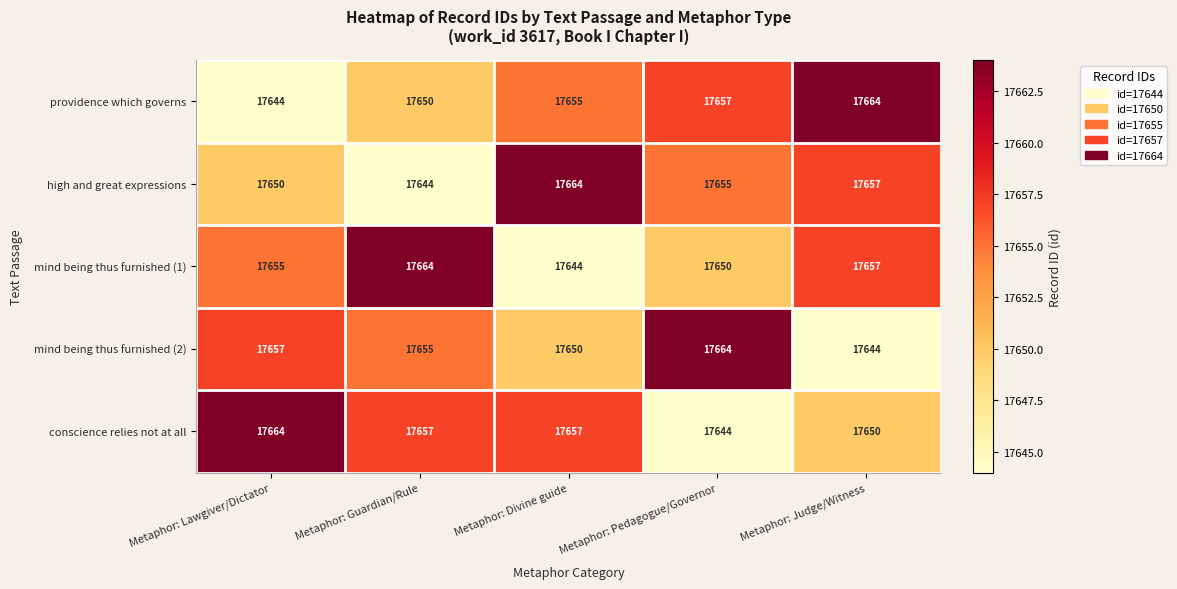

What is the difference between the maximum and minimum values in the conscience relies not at all series?

20